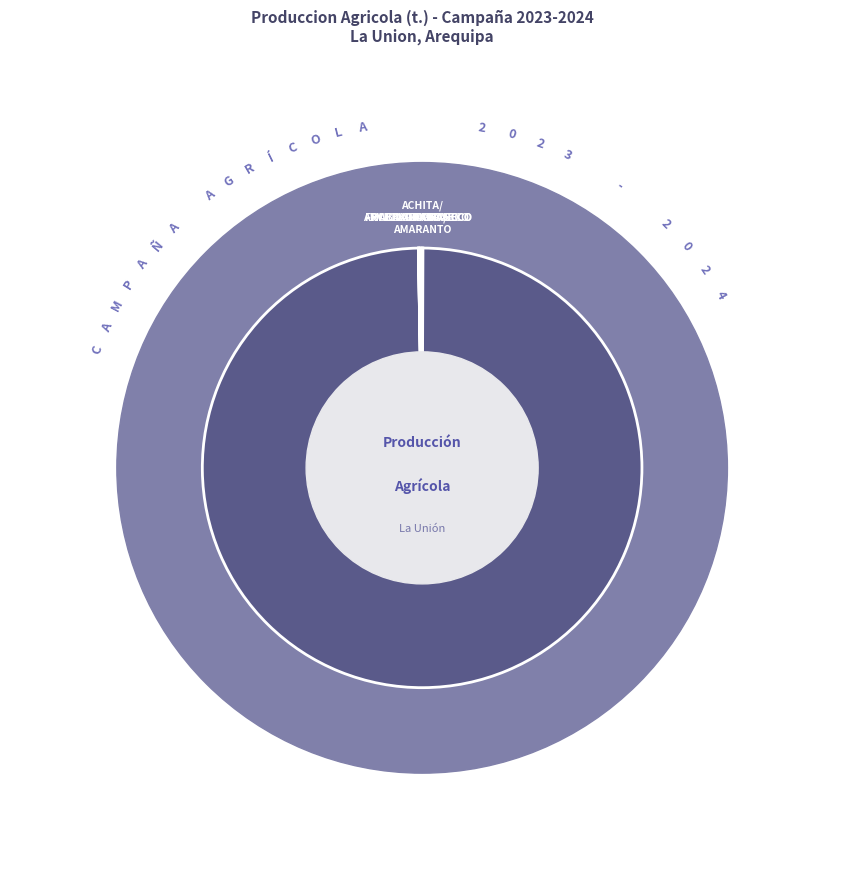

Do ACHITA/KIWICHA/AMARANTO and HABA GRANO SECO together represent more than half of the pie?

No